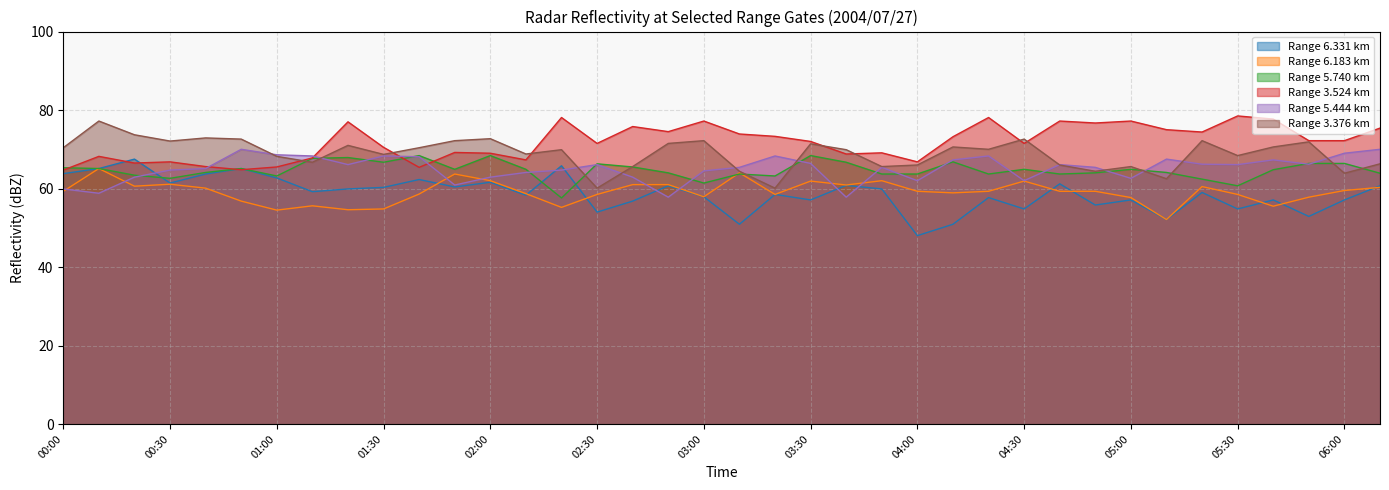

At which category is the sum across all series the highest?

00:10